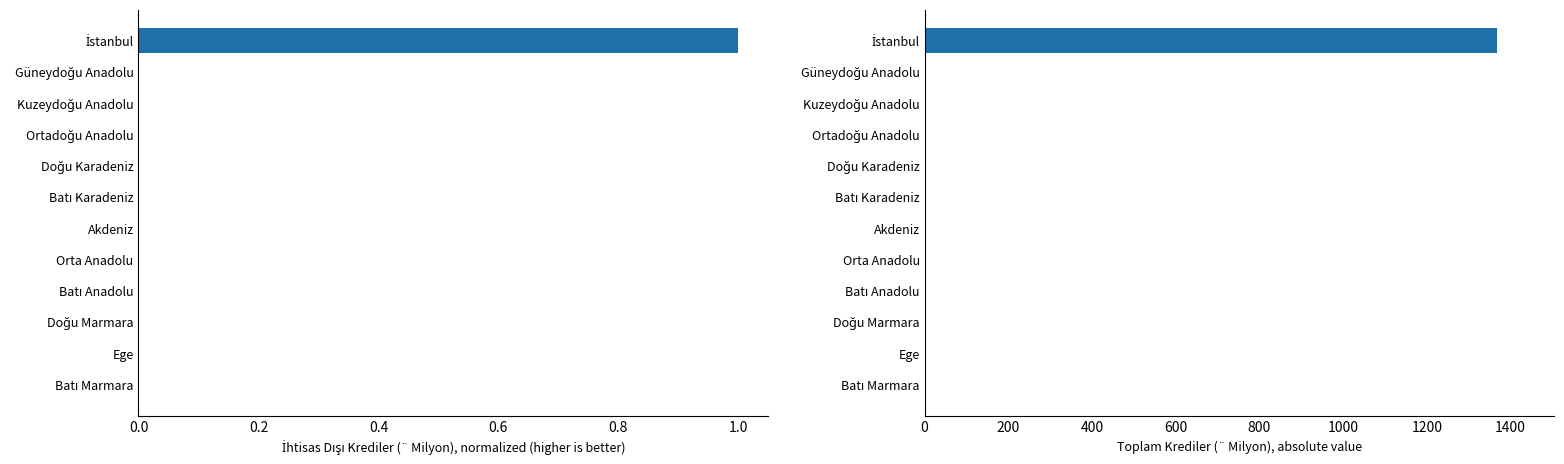

Is the value of Toplam Krediler at 1.2 greater than the value of İhtisas Dışı Krediler (normalized) at 8?

No